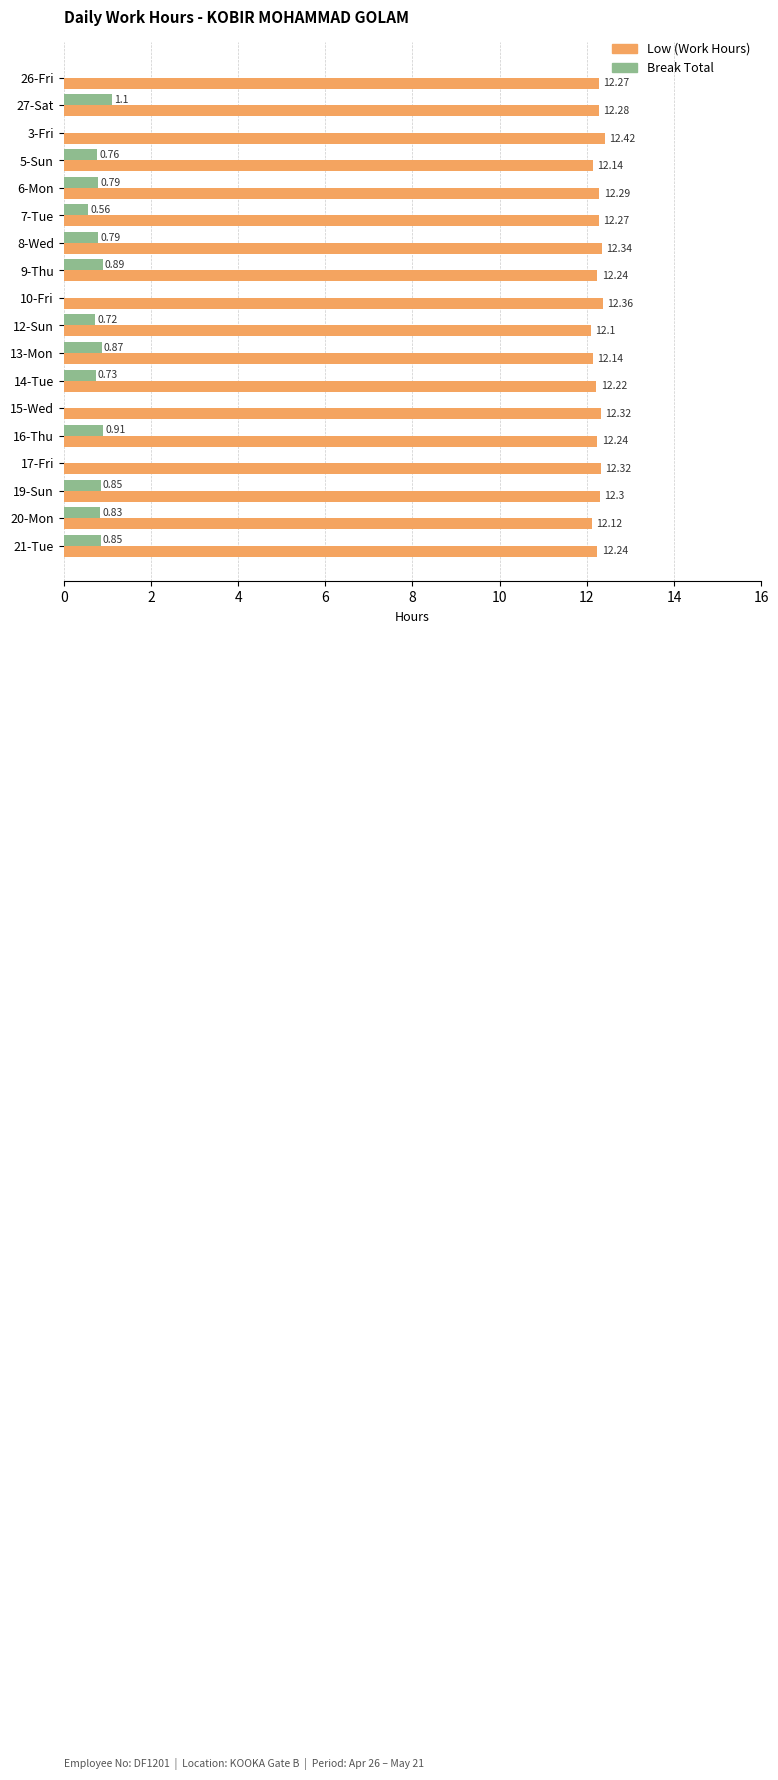

What is the total value across all series at 6-Mon?

13.1